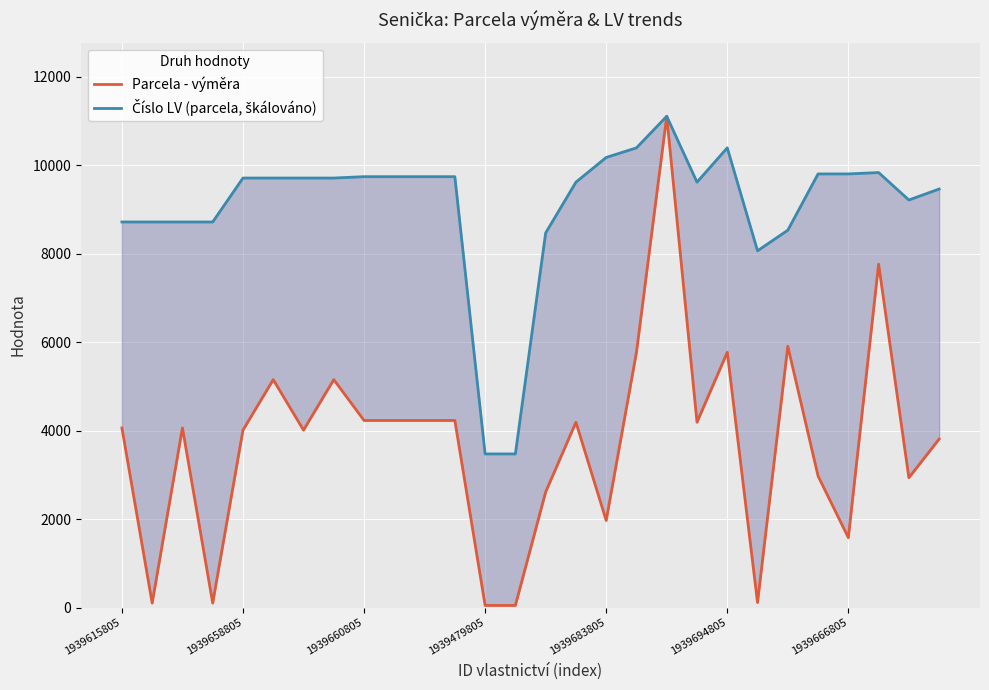

True or false: Parcela - výměra has a value of 7378.7 at 19.

False